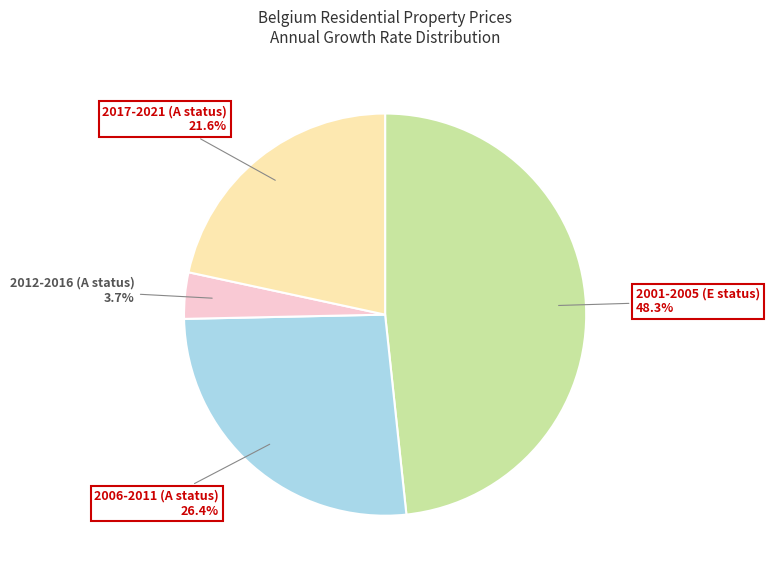

Is there any slice that represents more than half of the pie?

No